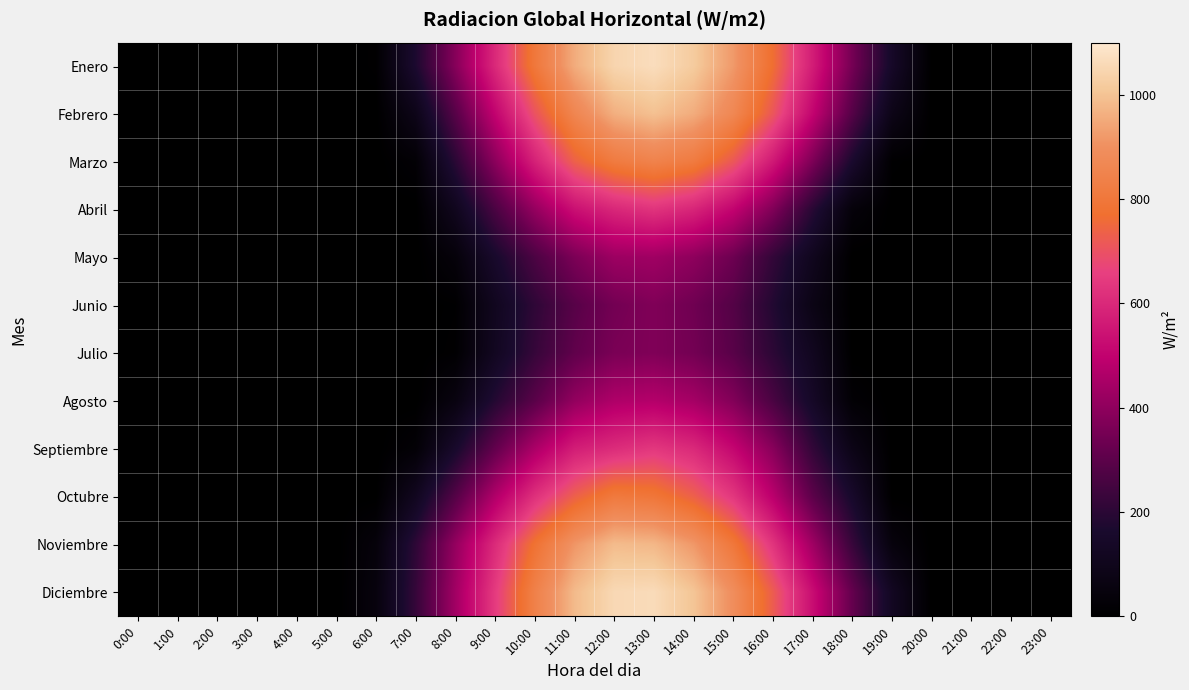

At how many categories does at least one series exceed 328?

11